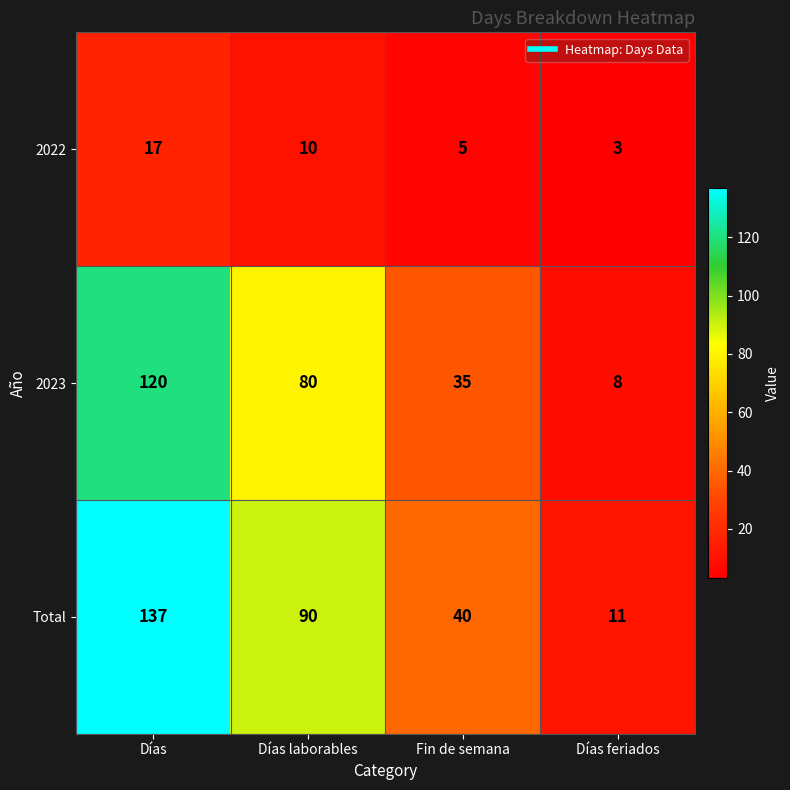

Reading left to right, transcribe all the data shown in this chart.

2022: 17	10	5	3
2023: 120	80	35	8
Total: 137	90	40	11